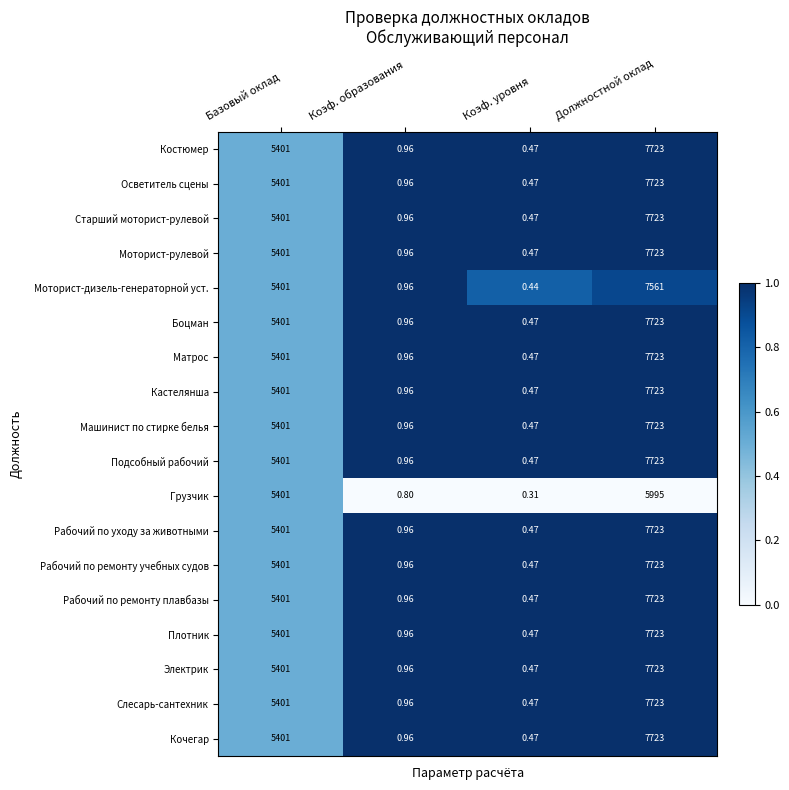

List the labels in order of Плотник value, smallest first.

Коэф. уровня, Коэф. образования, Базовый оклад, Должностной оклад